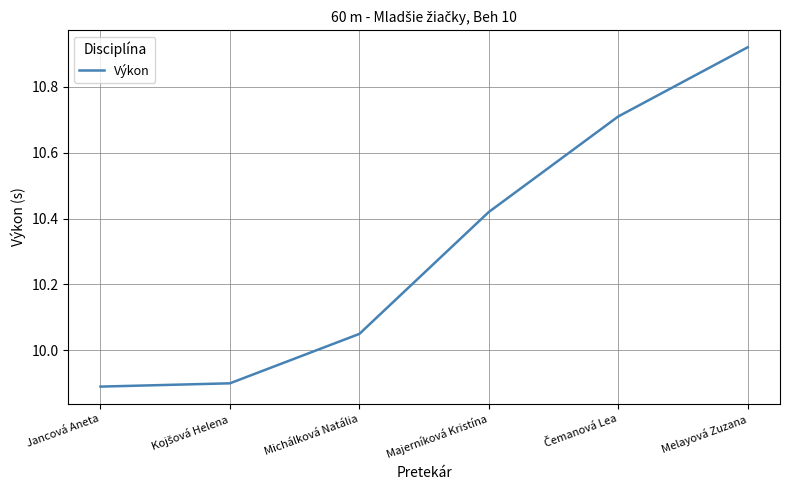

Count the number of categories in the chart.

6